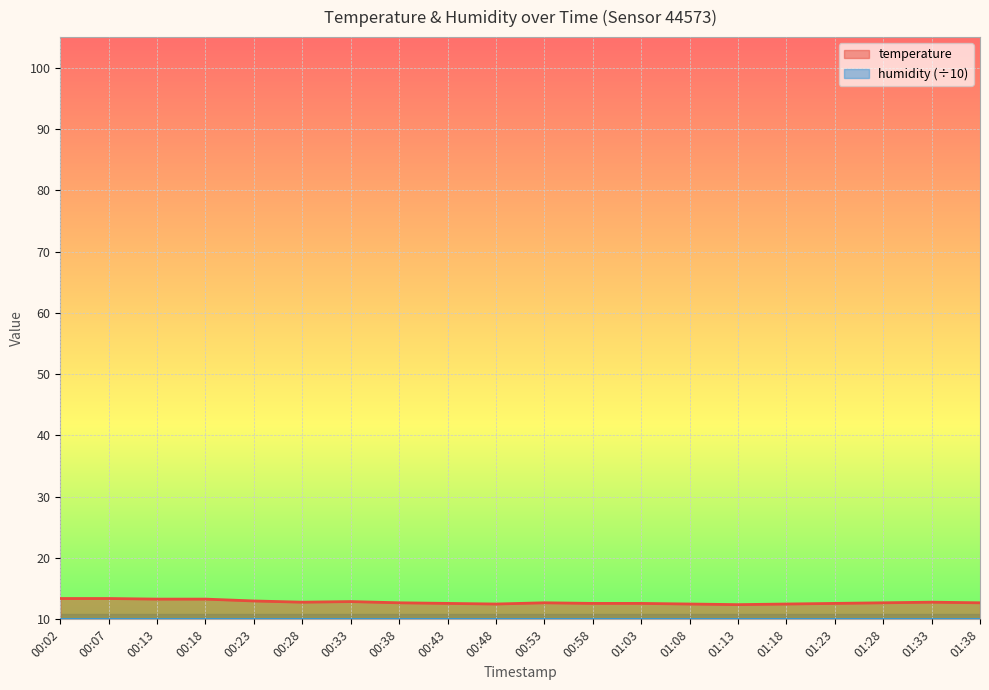

What position from the left is 01:38?

20